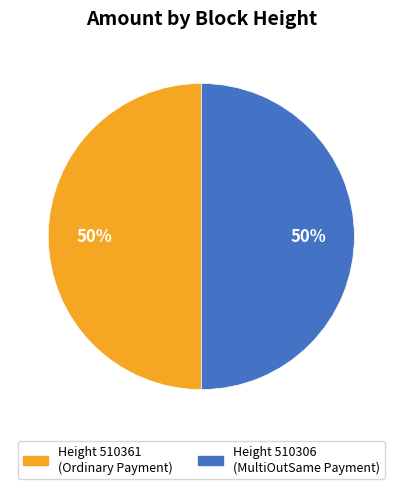

Count the number of slices in the pie.

2